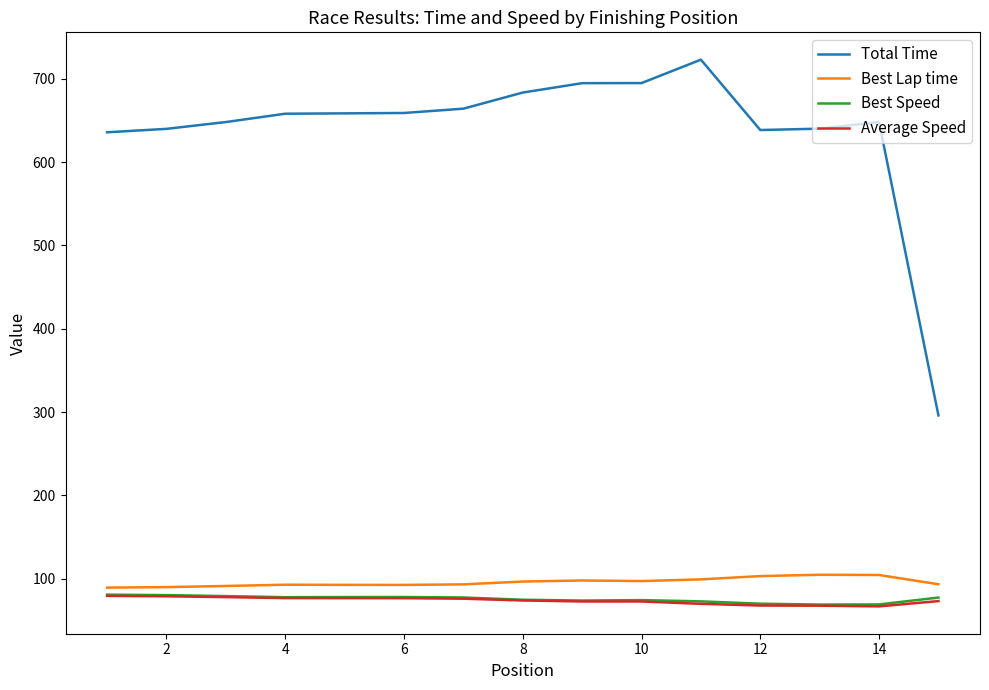

What are all the series names shown in the legend?

Total Time, Best Lap time, Best Speed, Average Speed